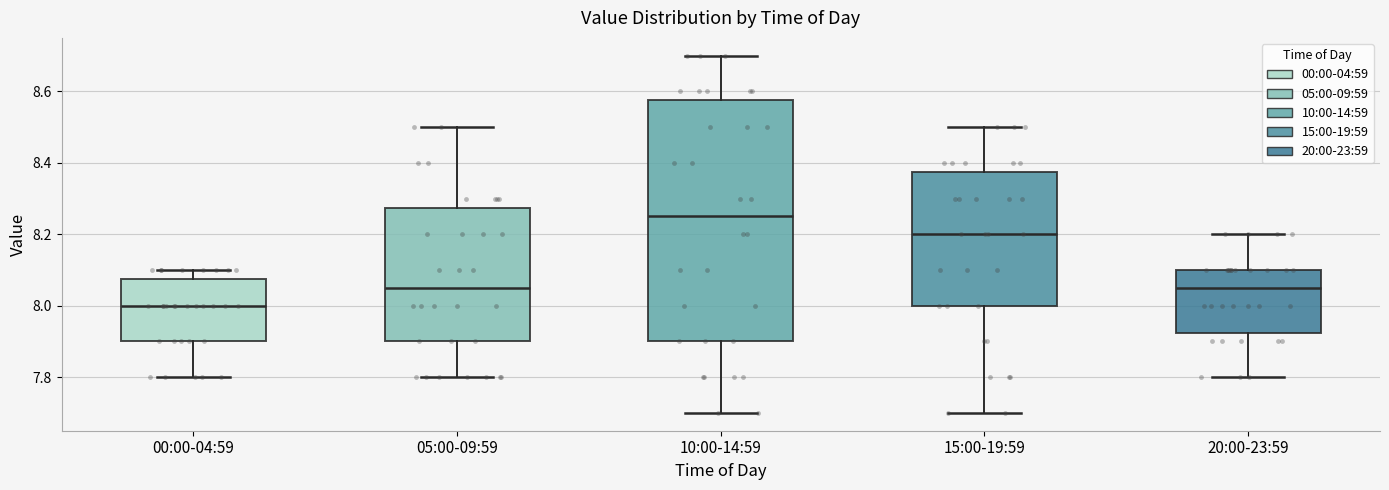

Where does the lower whisker of the box for 15:00-19:59 end on the y-axis? The values are not printed on the chart, so give them approximately, as read against the axis.

7.70